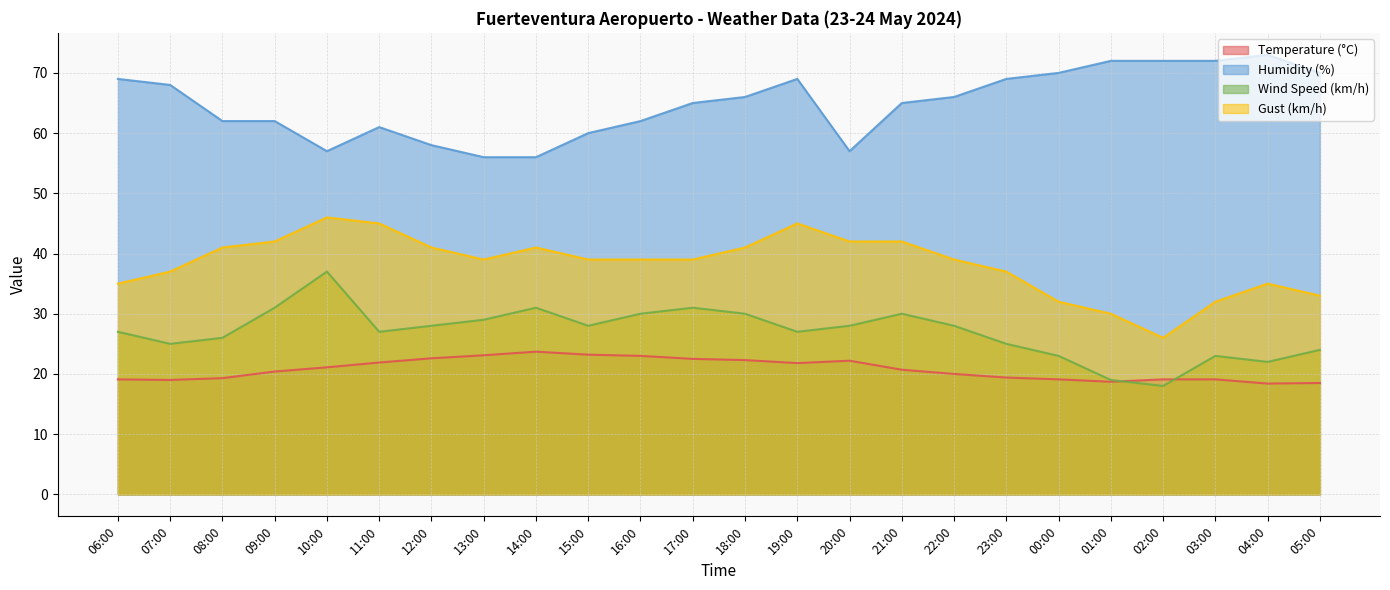

What is the label of the 11th point from the right?

19:00